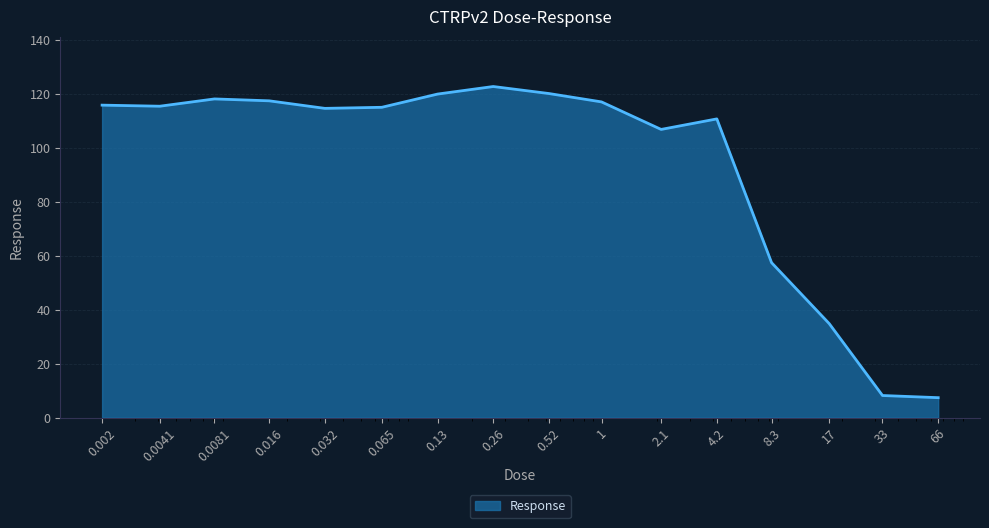

What is the greatest value displayed?

122.7